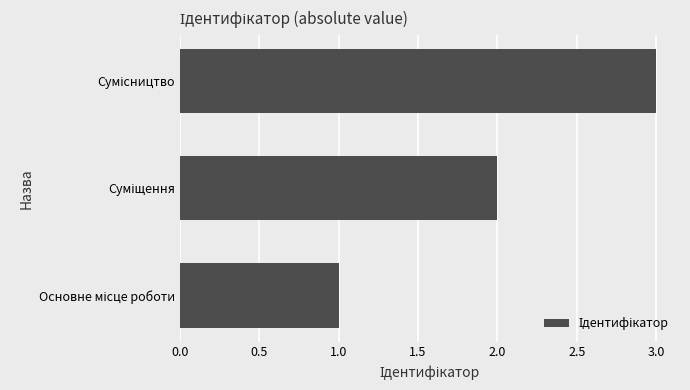

What is the sum of all values?

6